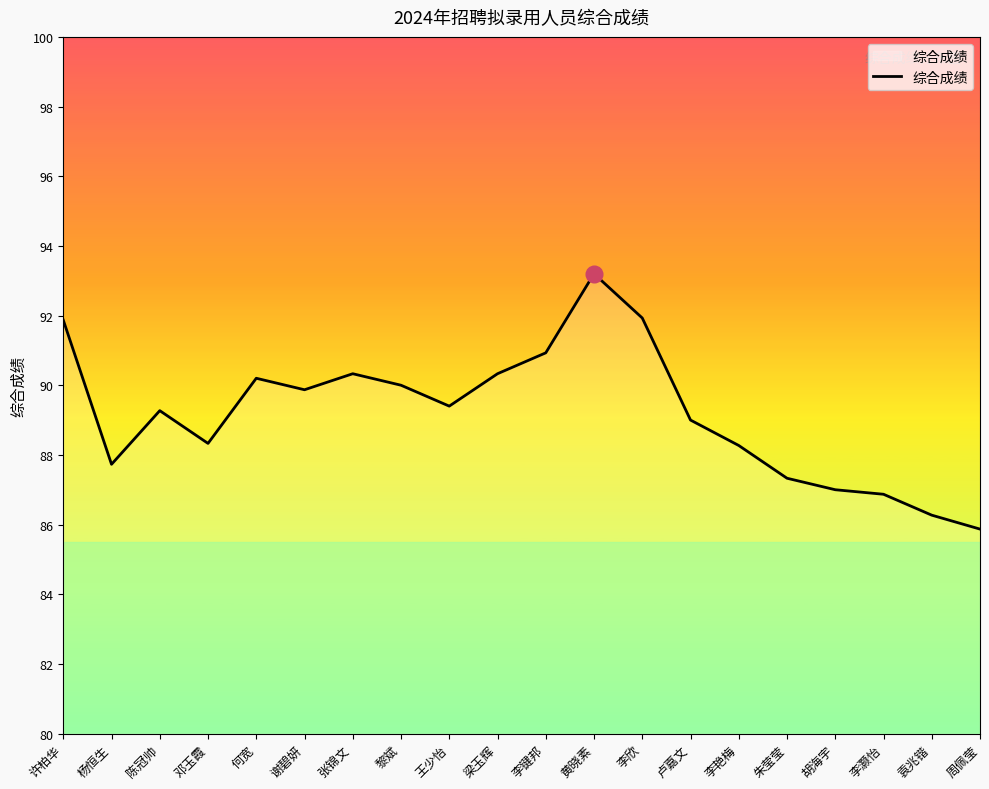

What is the smallest value displayed?

85.9